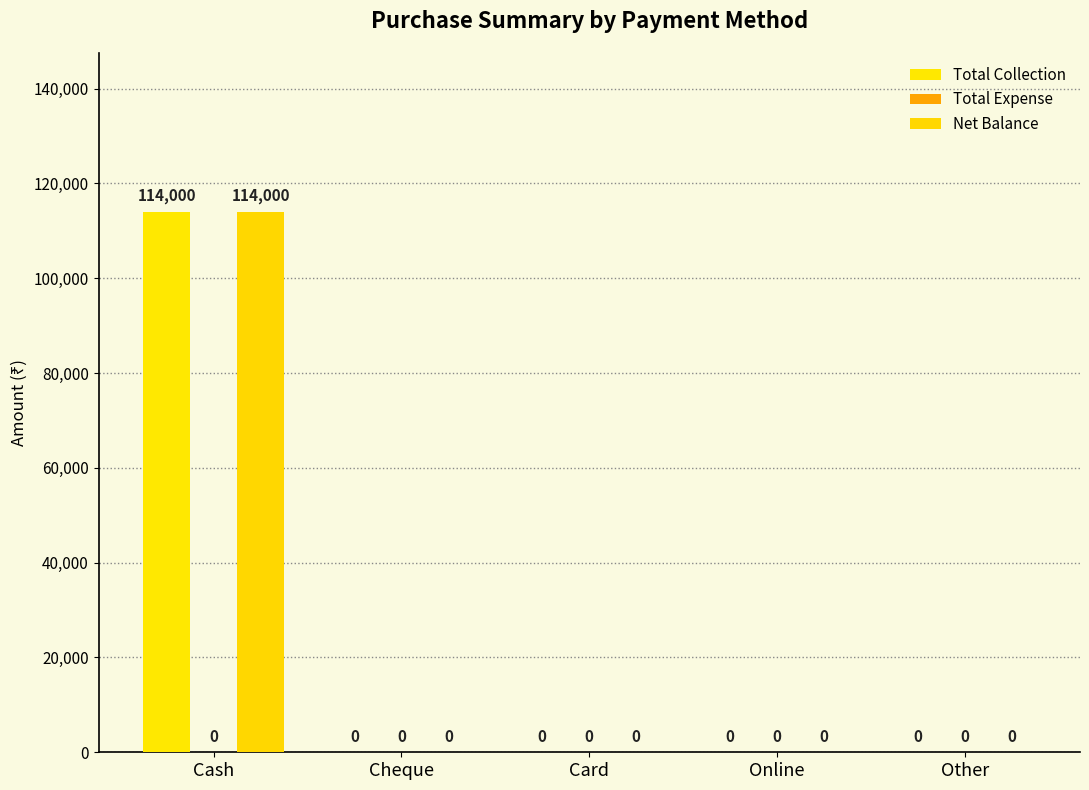

Is it true that Net Balance equals 114000 at Cash?

True